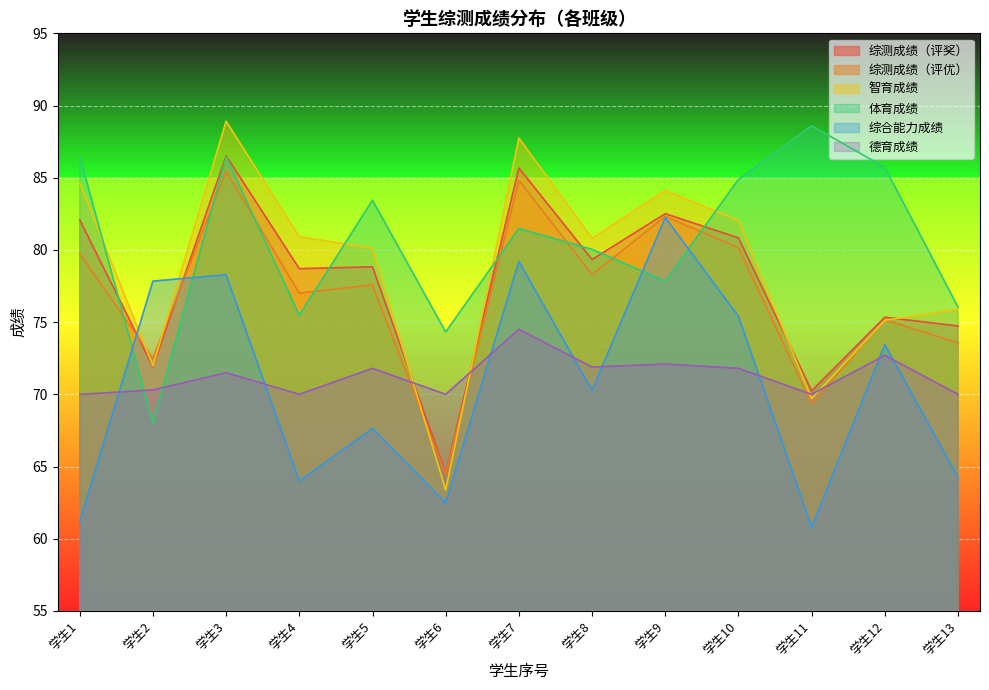

How many intersections are there between 体育成绩 and 综测成绩（评优）?

8